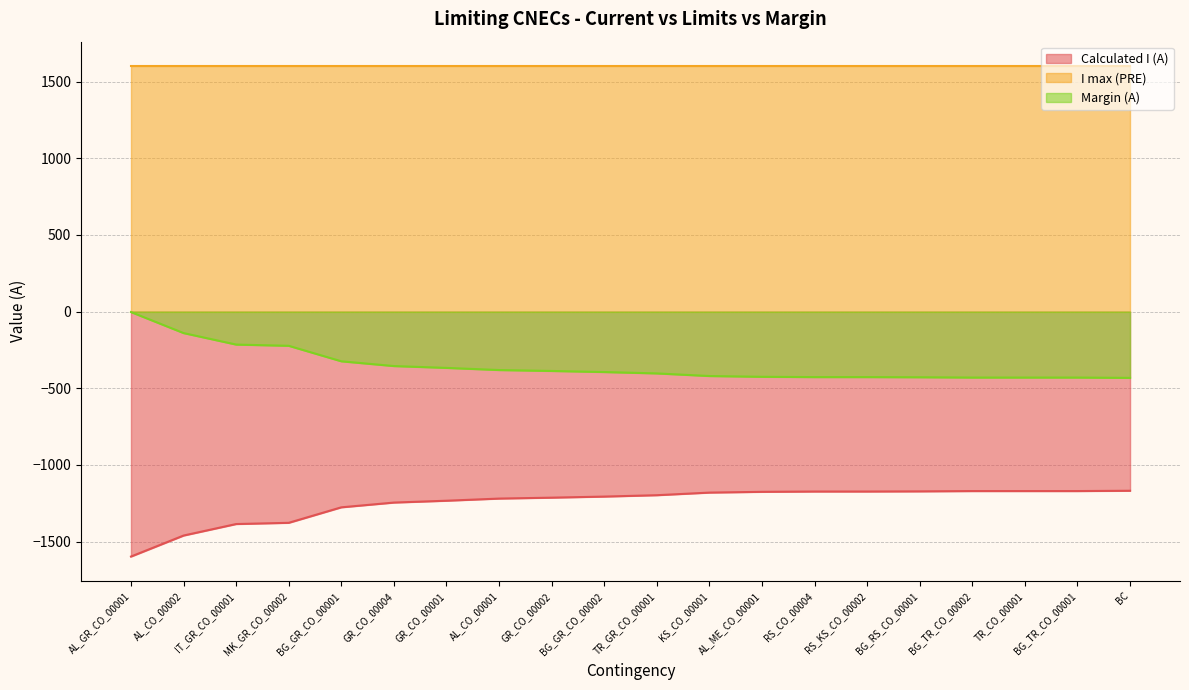

Which label corresponds to the largest value in the chart?

AL_GR_CO_00001